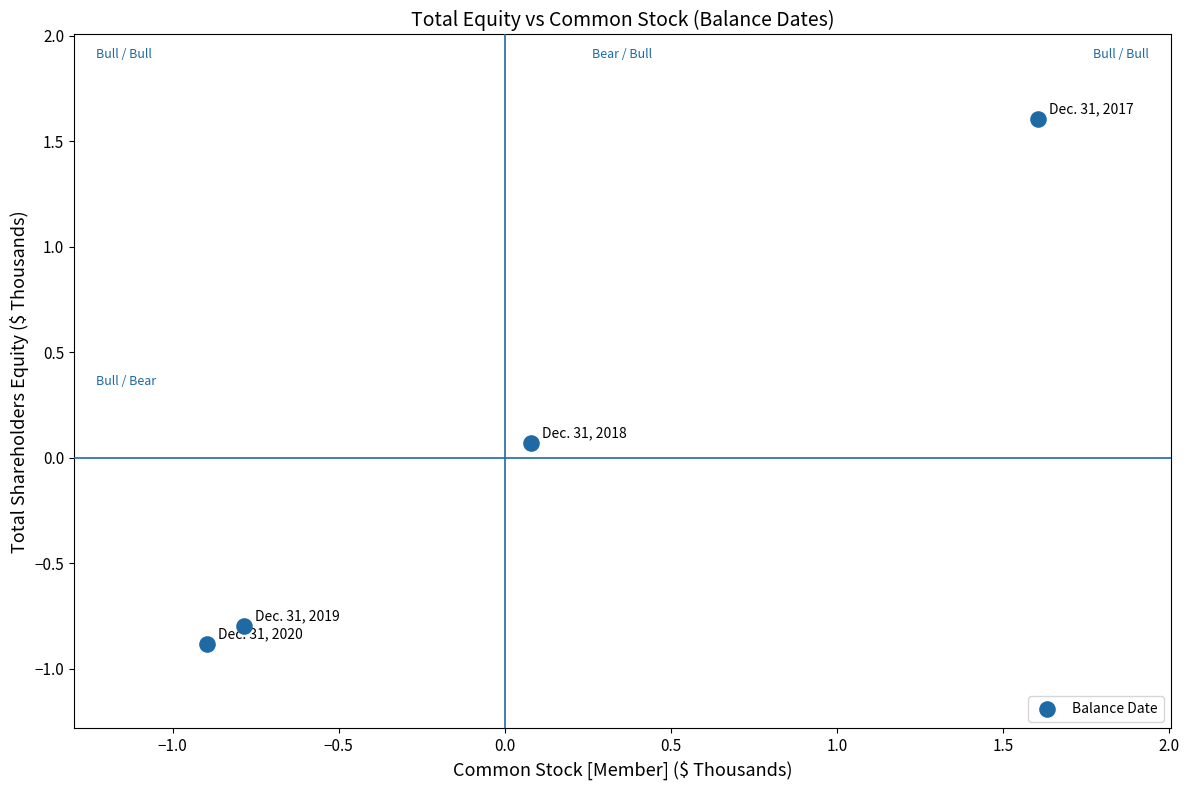

What is the range of X values (max minus min)?

2.5